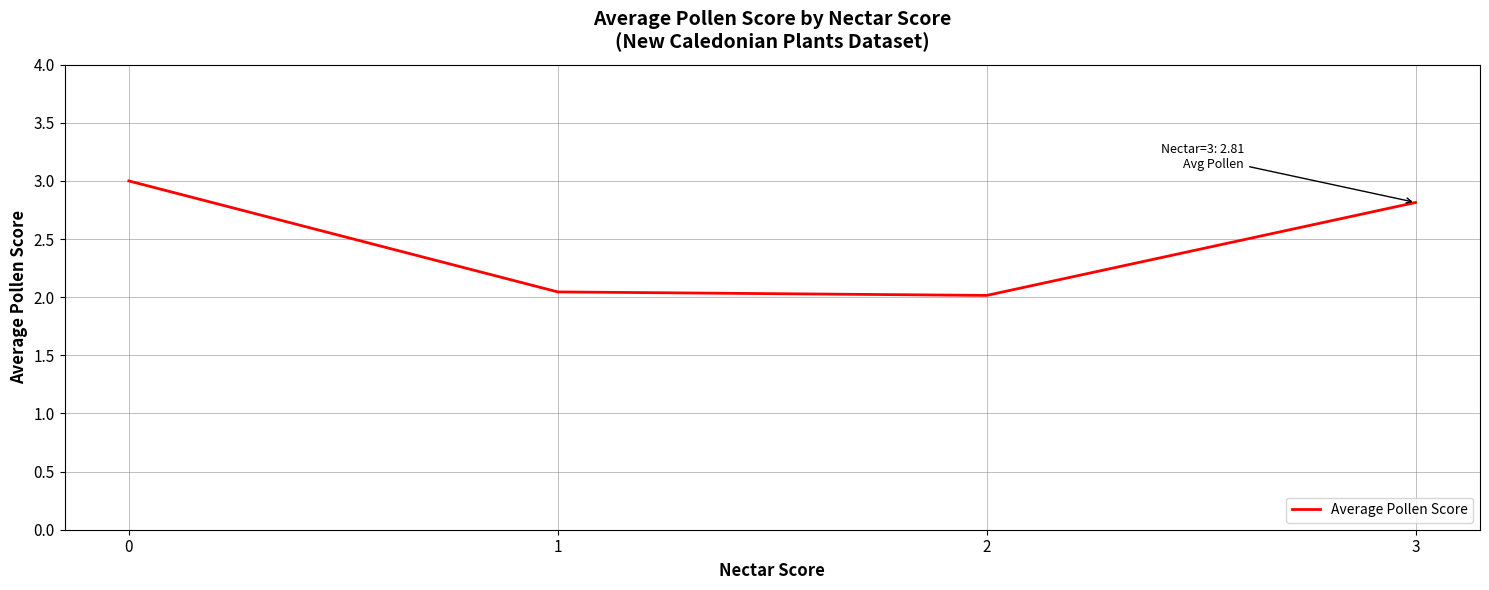

What is the greatest value displayed?

3.0